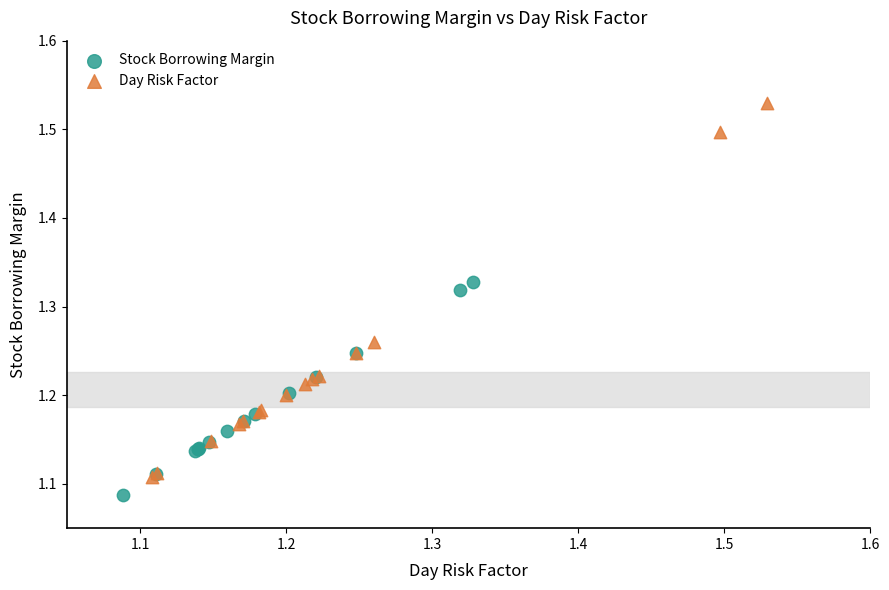

Which series has the widest spread of Y values?

Day Risk Factor